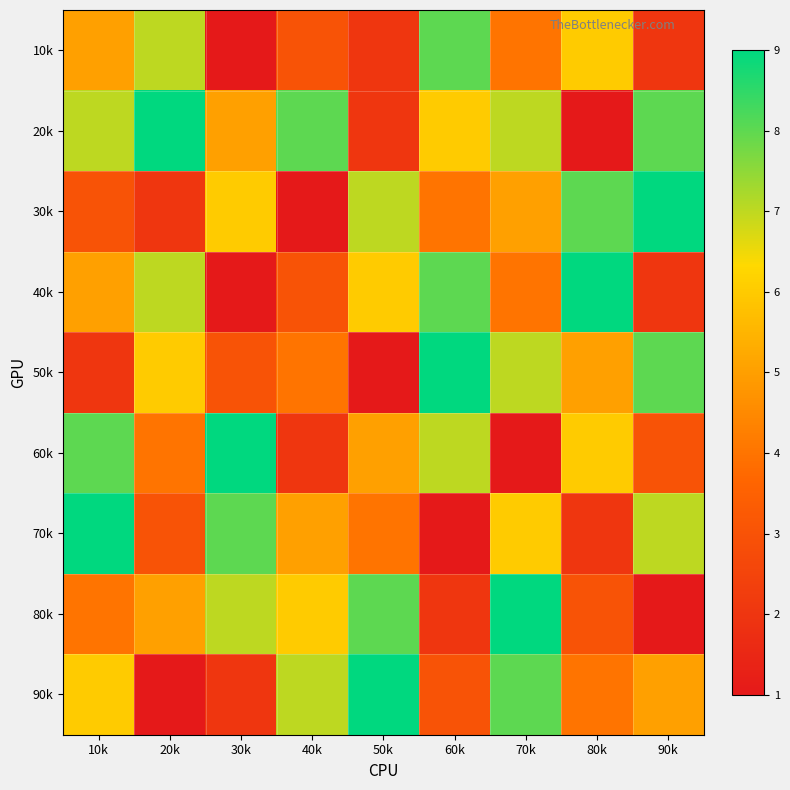

At which category is the sum across all series the highest?

70k